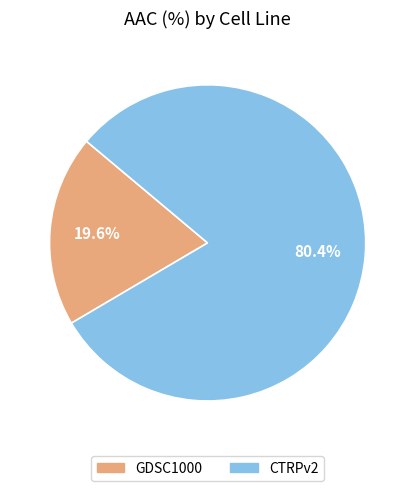

Which category has the smallest portion of the pie?

GDSC1000